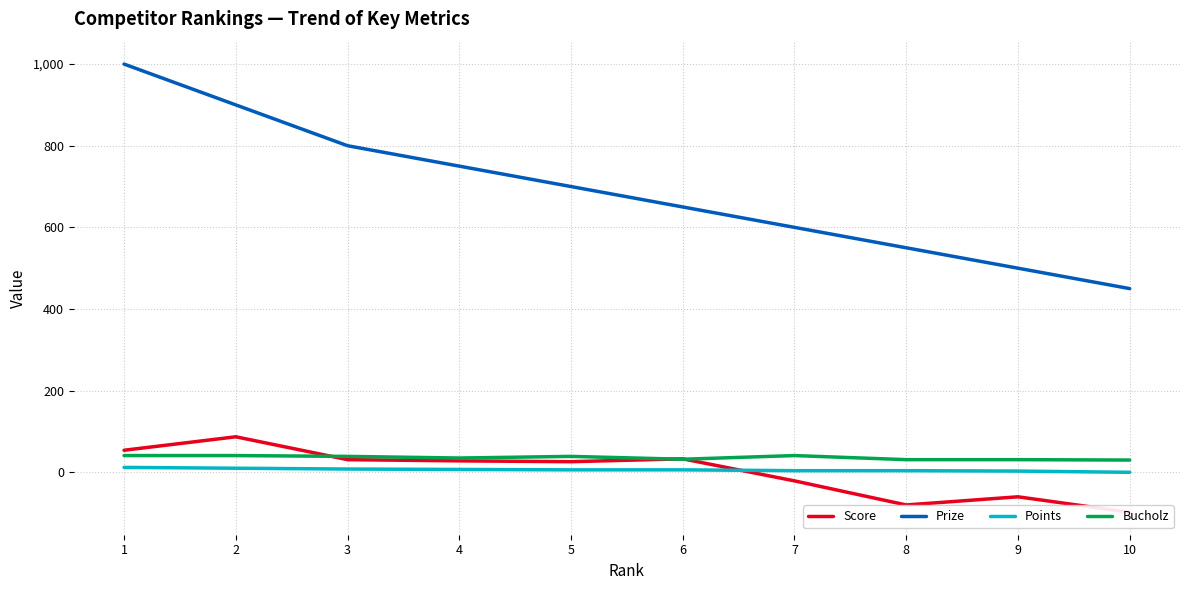

What is the value of the Bucholz point at the 9th from the left?

31